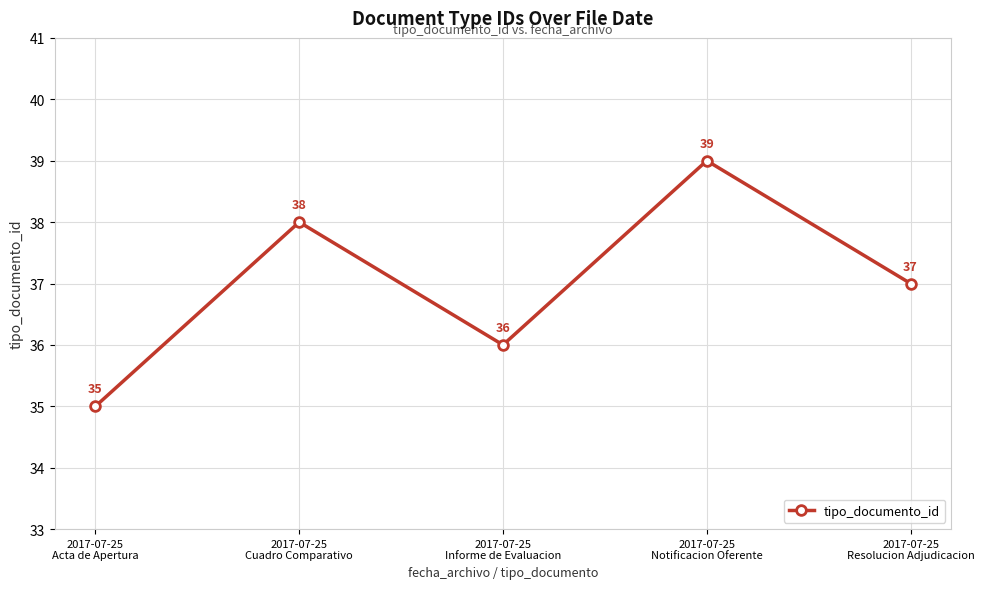

Which category has the lowest value across all series?

2017-07-25
Acta de Apertura